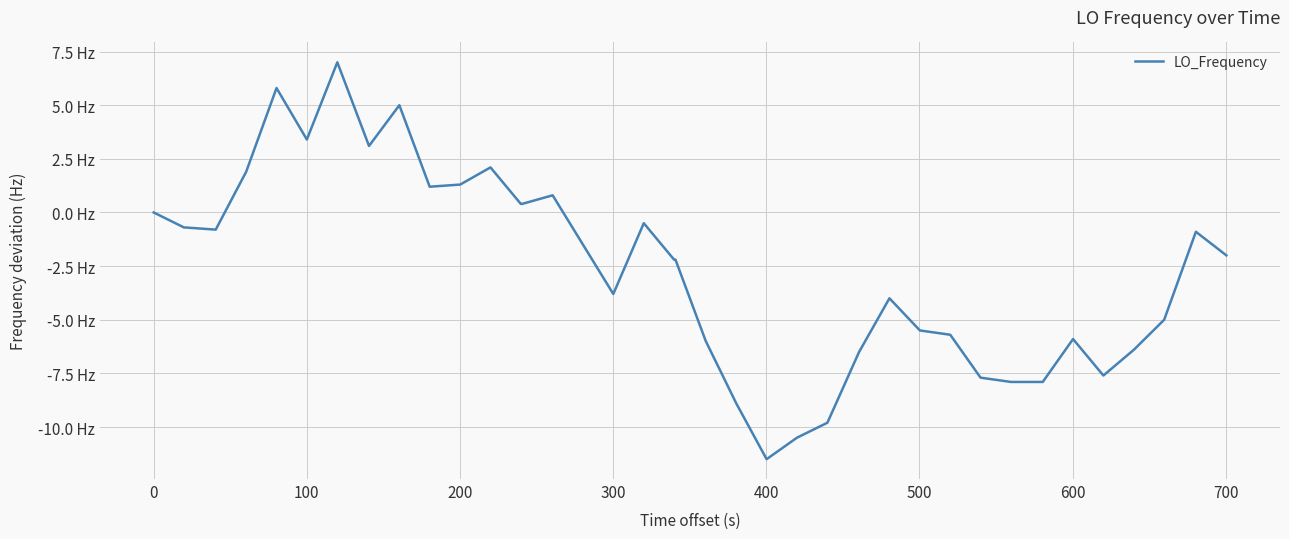

Does the chart have visible grid lines?

Yes